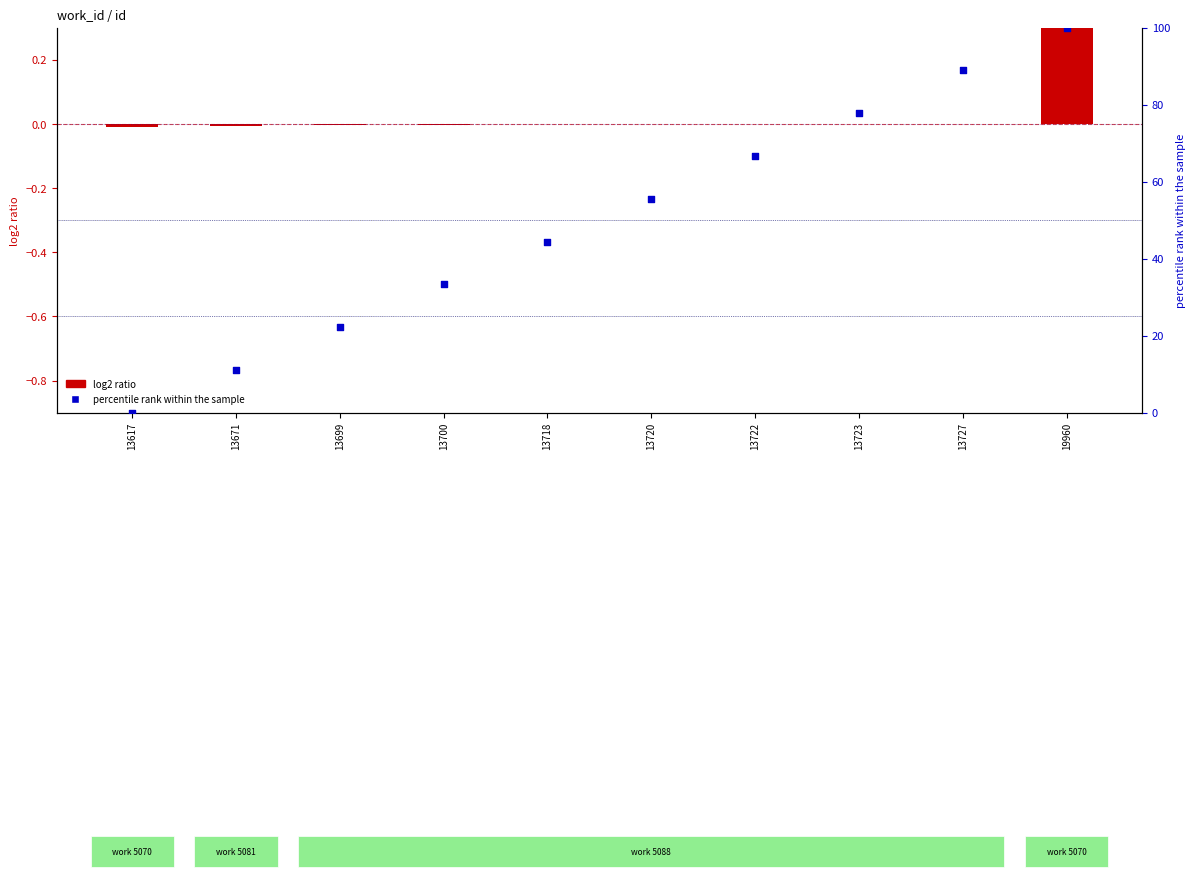

At which category is the sum across all series the highest?

19960